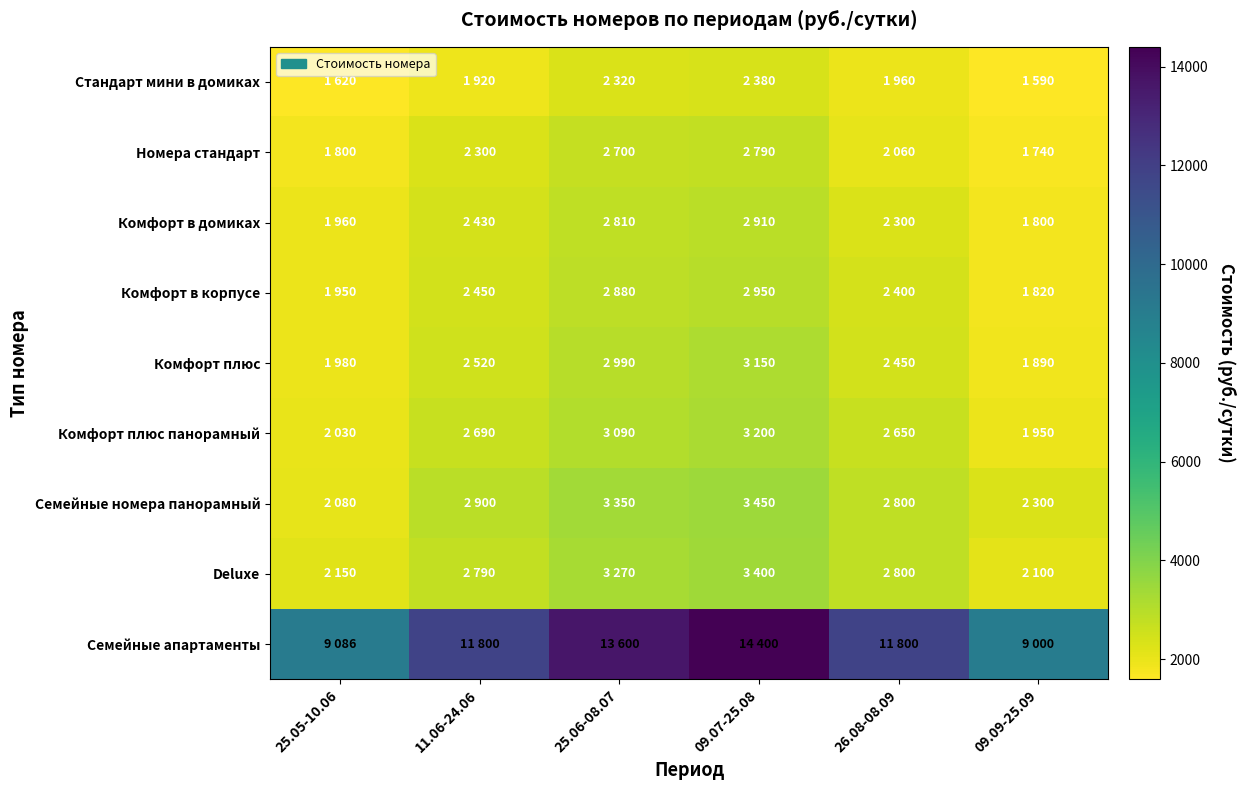

Count the number of data series in this chart.

9